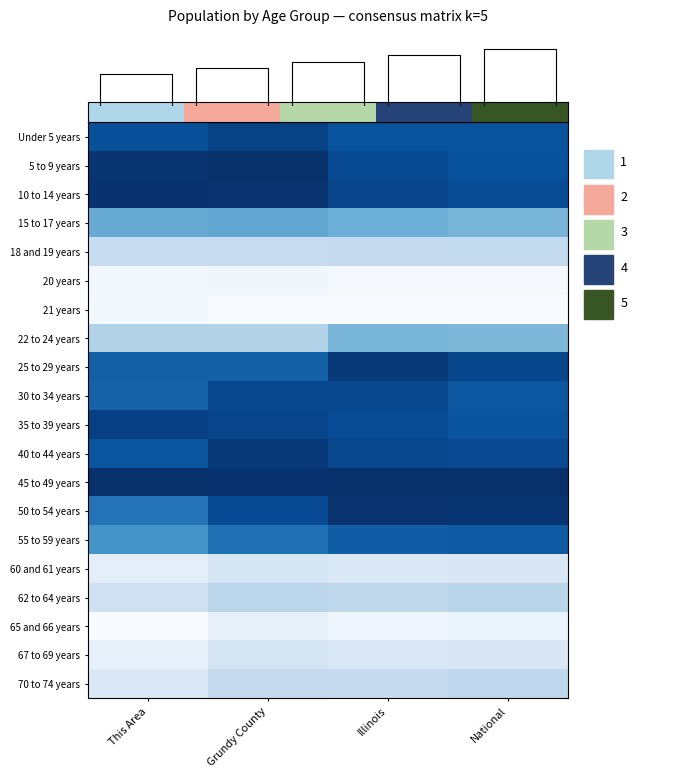

Between This Area and National, which is larger?

This Area